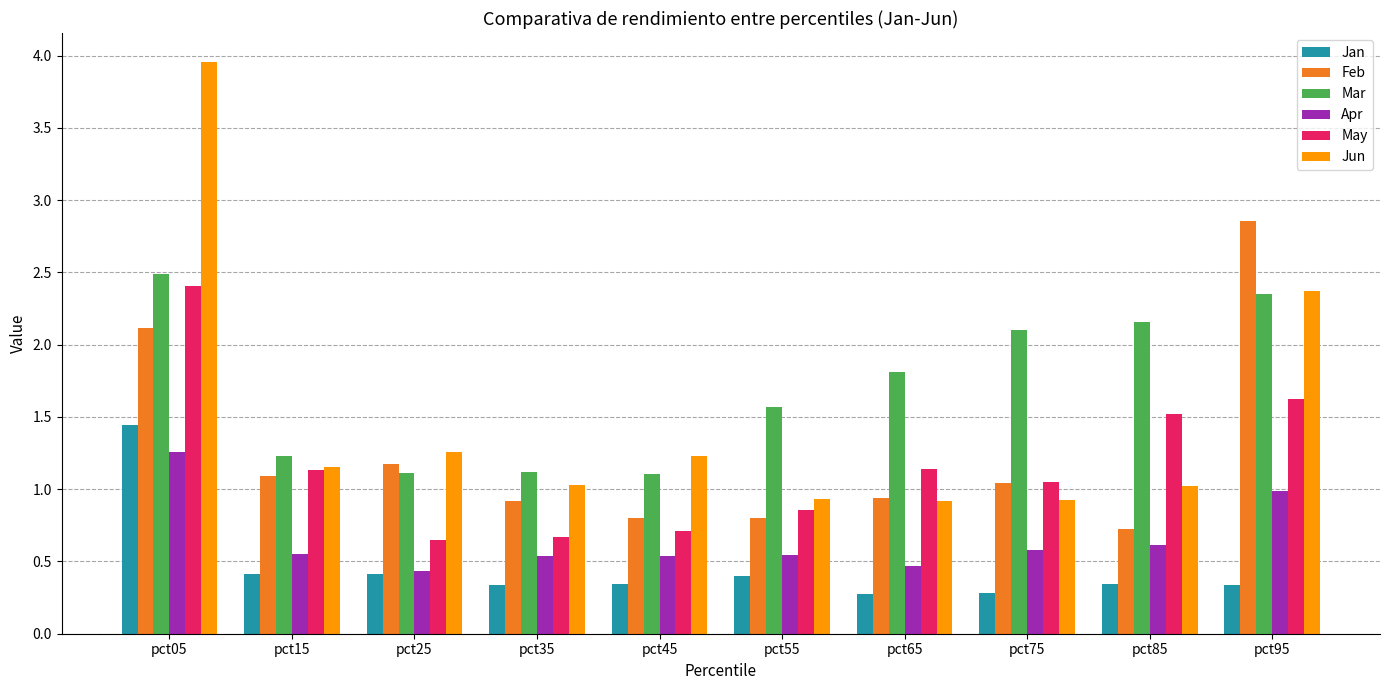

What is the value of the Jan bar at the 2nd from the left?

0.4